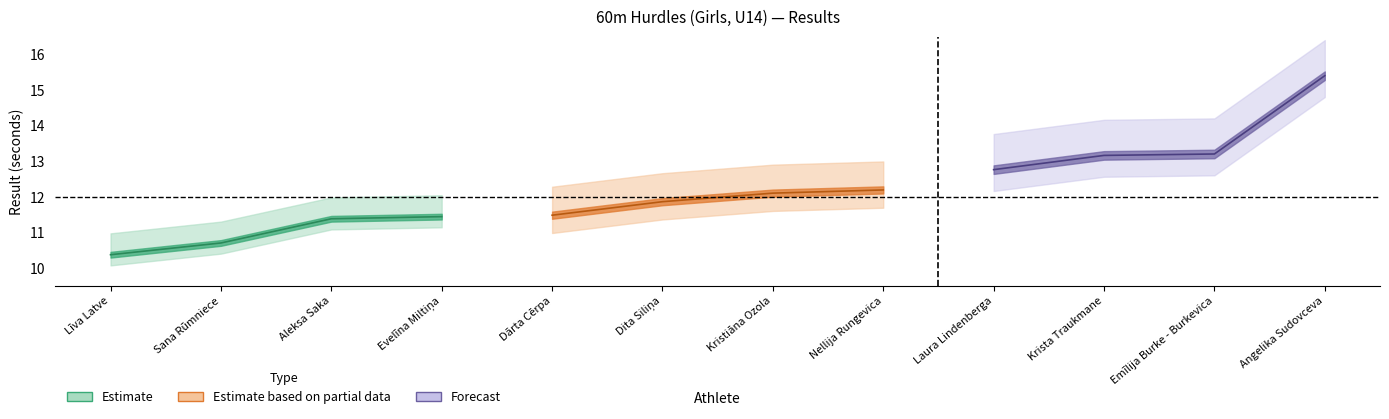

Which has a higher value, Kristiāna Ozola or Aleksa Saka?

Kristiāna Ozola